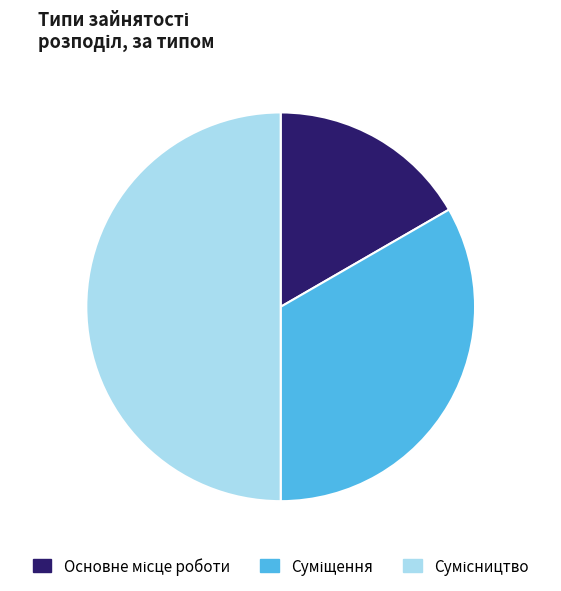

What is the largest slice in the pie chart?

Сумісництво